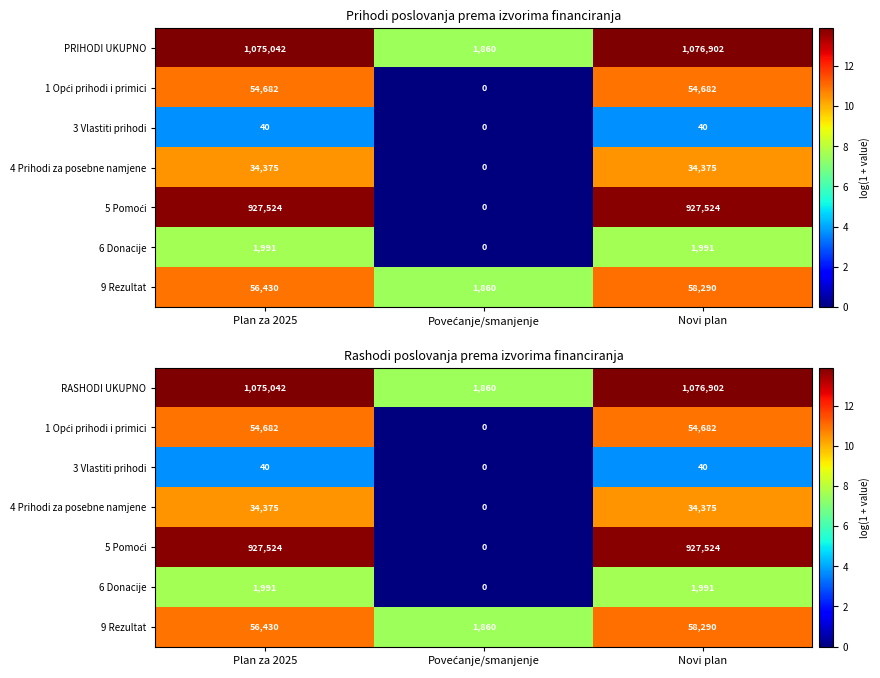

Is the value of RASHODI UKUPNO at Plan za 2025 greater than the value of 5 Pomoći at Plan za 2025?

Yes